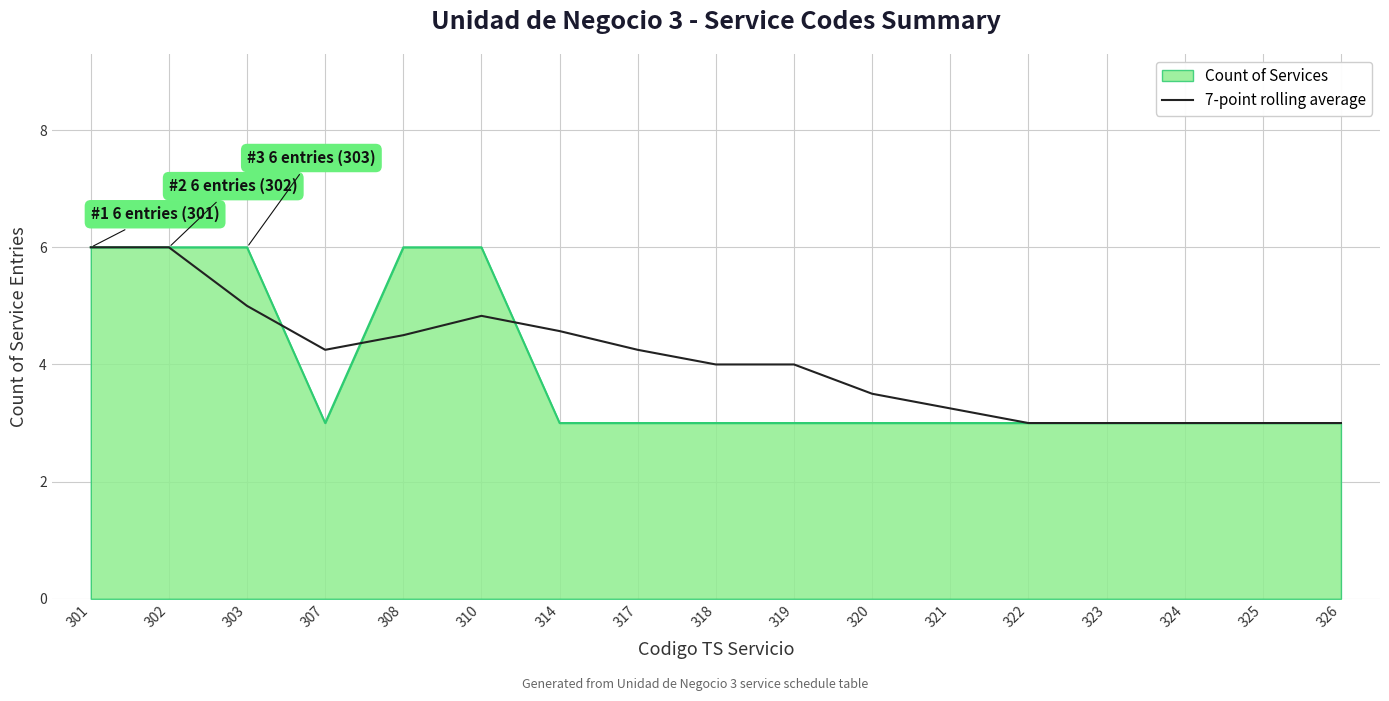

What is the spread (max minus min) of values at 314?

1.6